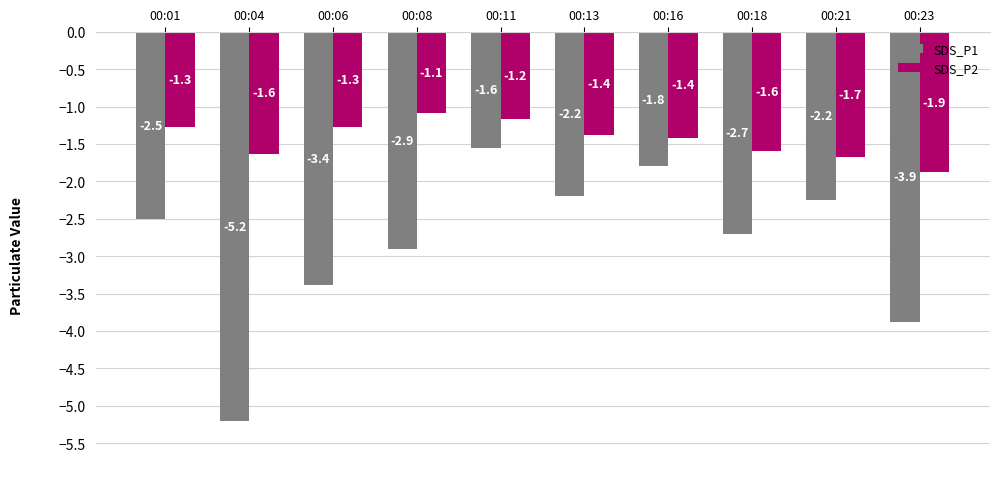

Is it true that SDS_P1 equals -3.4 at 00:06?

True